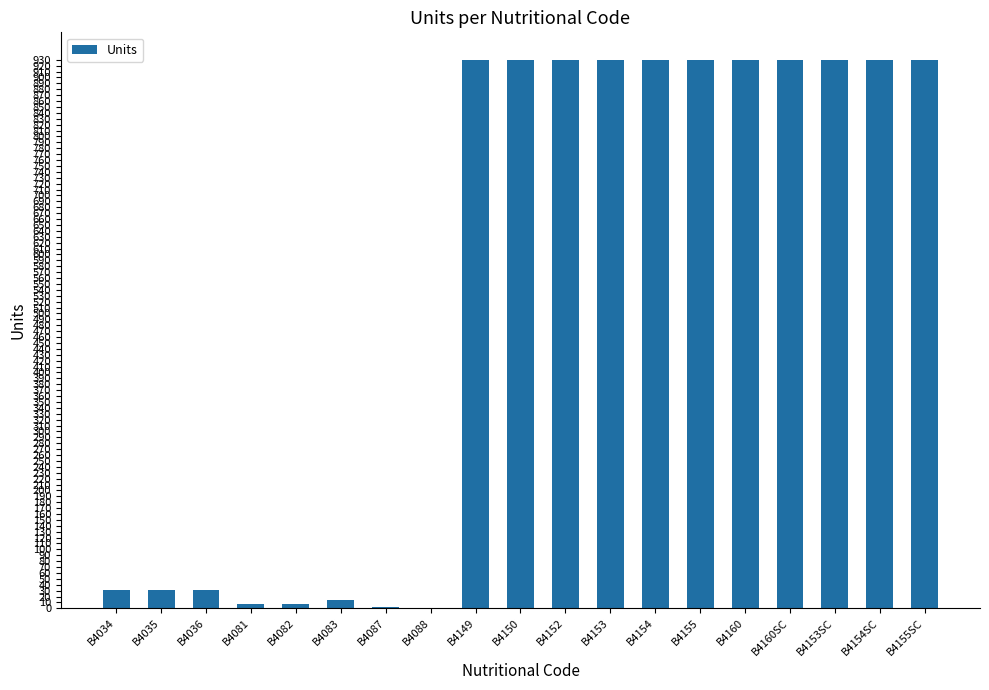

What is the ratio of the value at B4154 to the value at B4153SC?

1.0